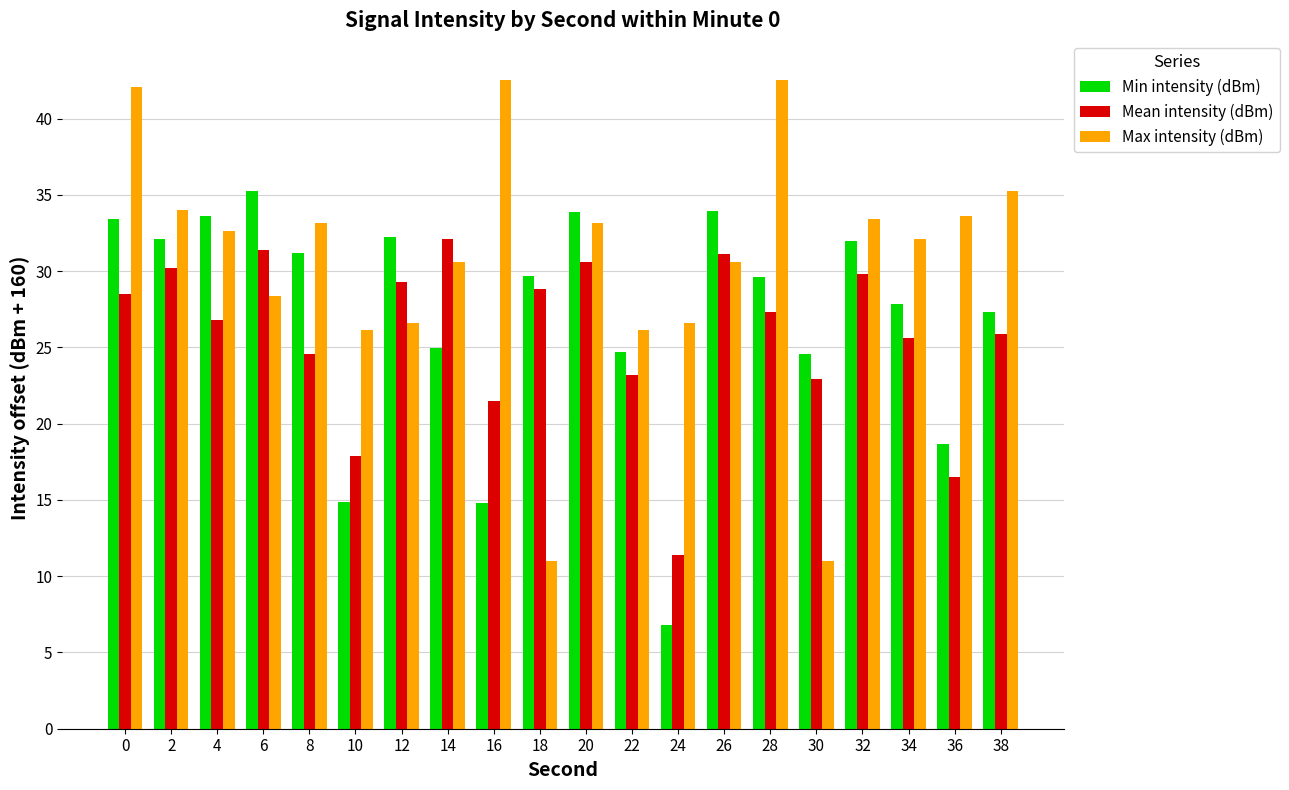

Rank the series at 24 from lowest to highest value.

Min intensity (dBm), Mean intensity (dBm), Max intensity (dBm)